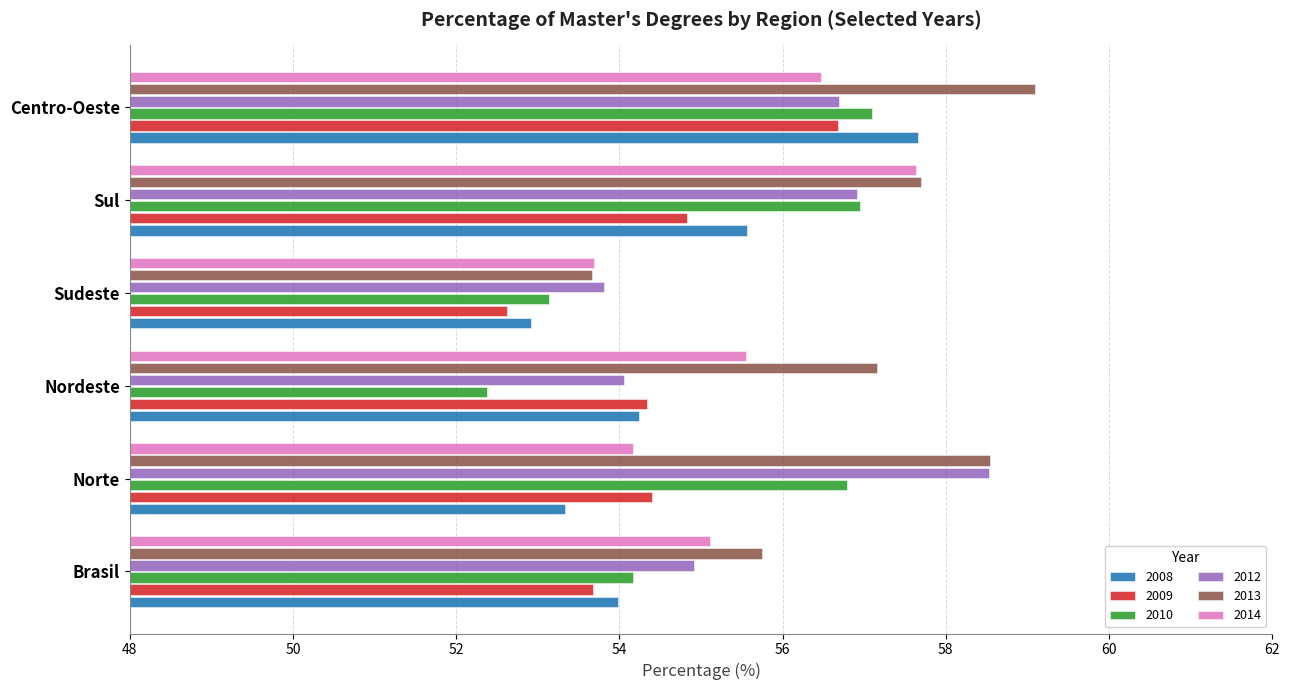

Rank the categories by 2014 value from highest to lowest.

Sul, Centro-Oeste, Nordeste, Brasil, Norte, Sudeste